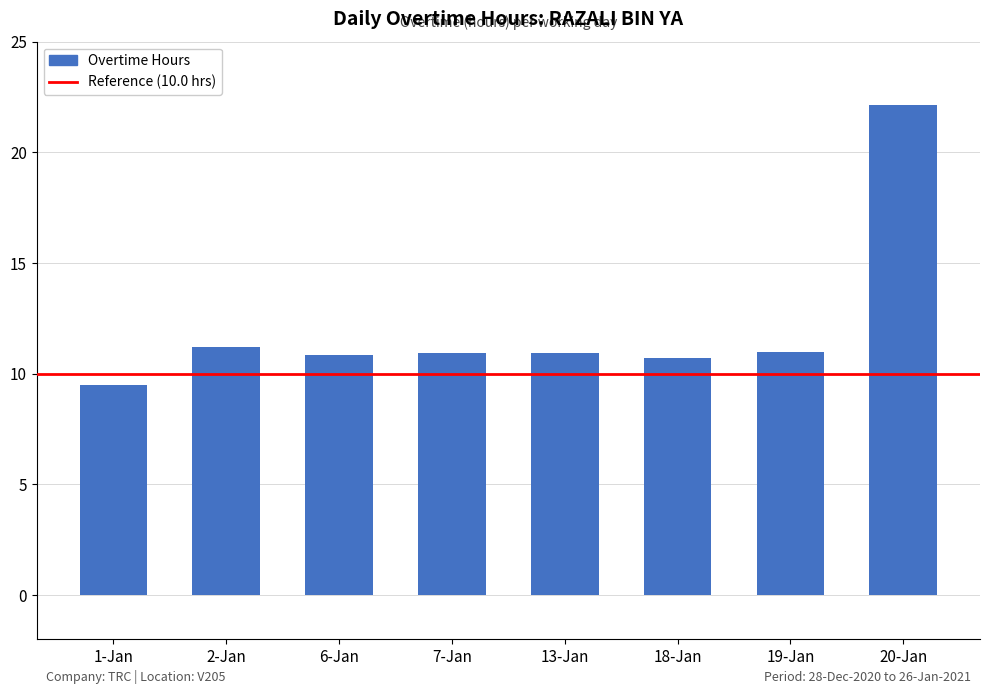

What position from the right is 7-Jan?

5